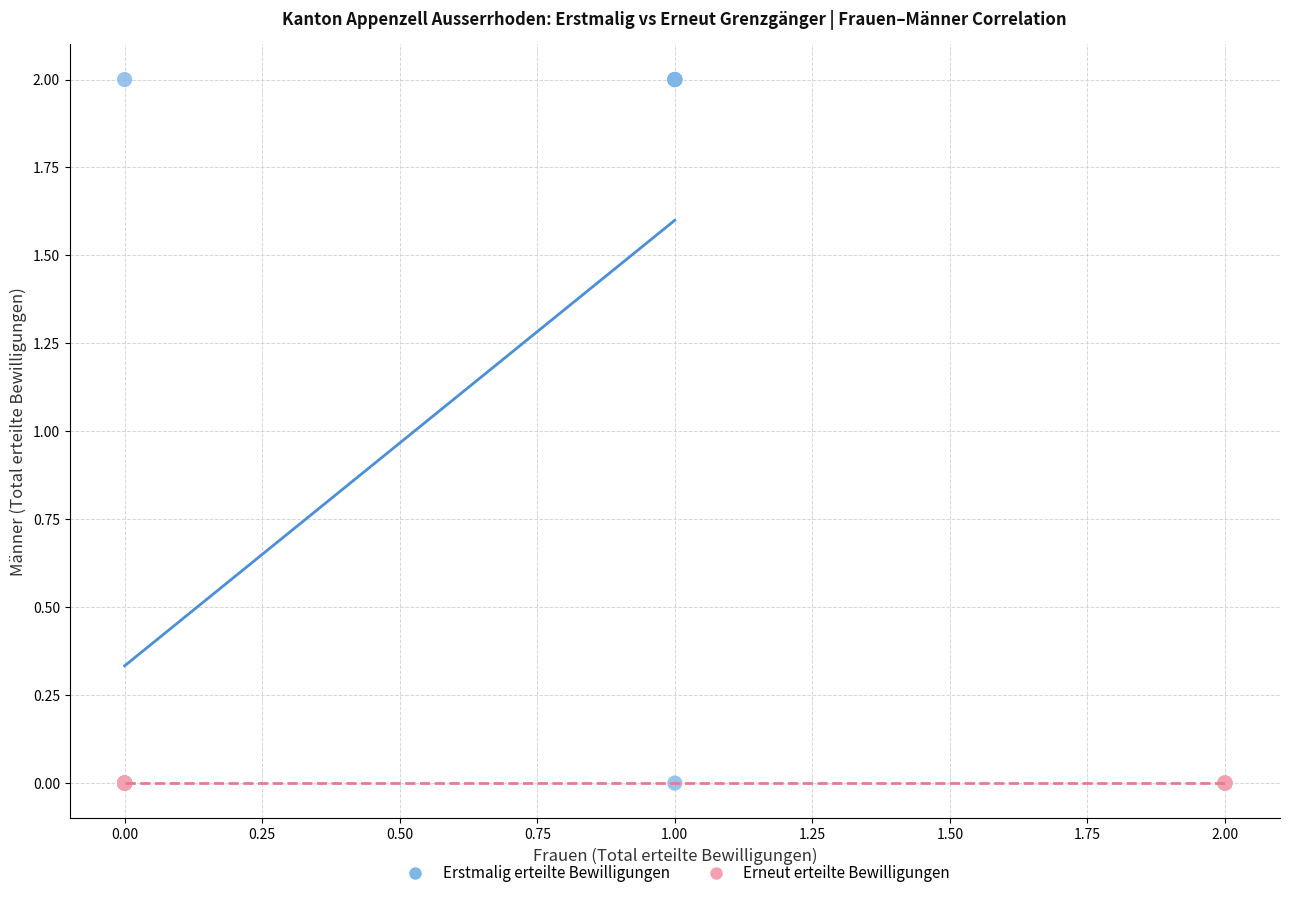

Which series reaches the maximum Y coordinate?

Erstmalig erteilte Bewilligungen